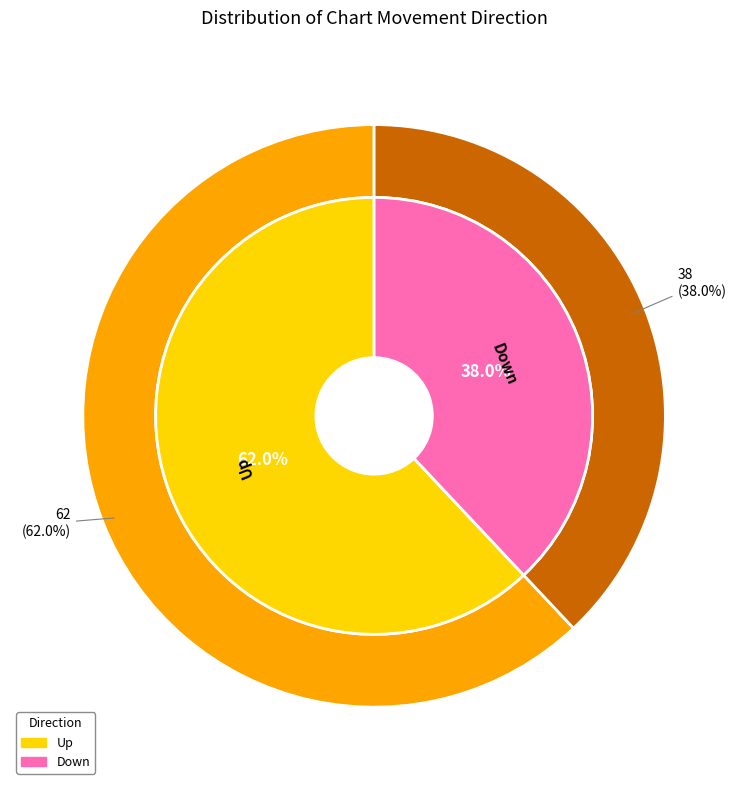

Does any single category account for the majority?

Yes